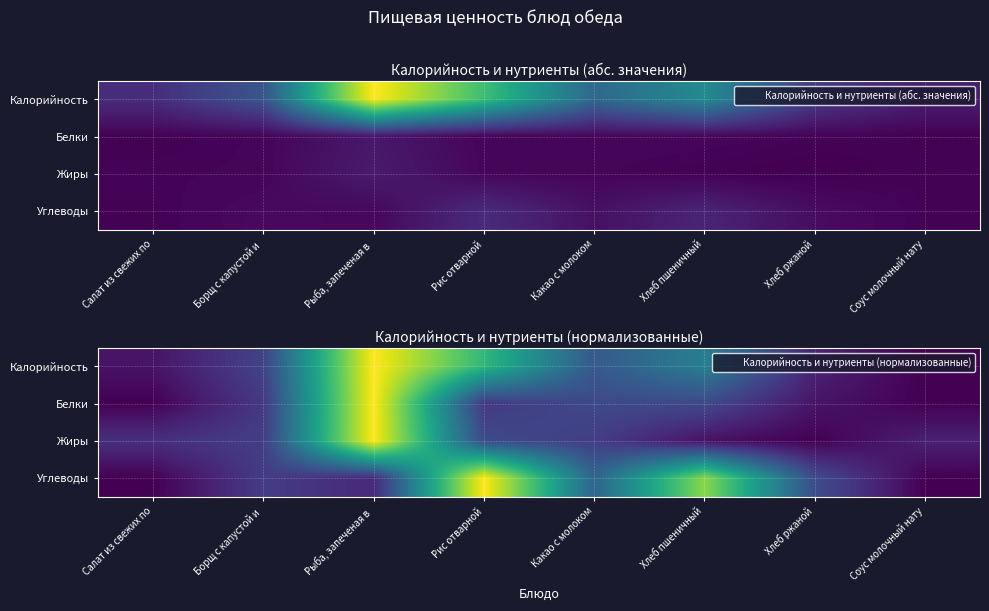

What is the difference between the maximum and minimum values in the Калорийность series?

1.0